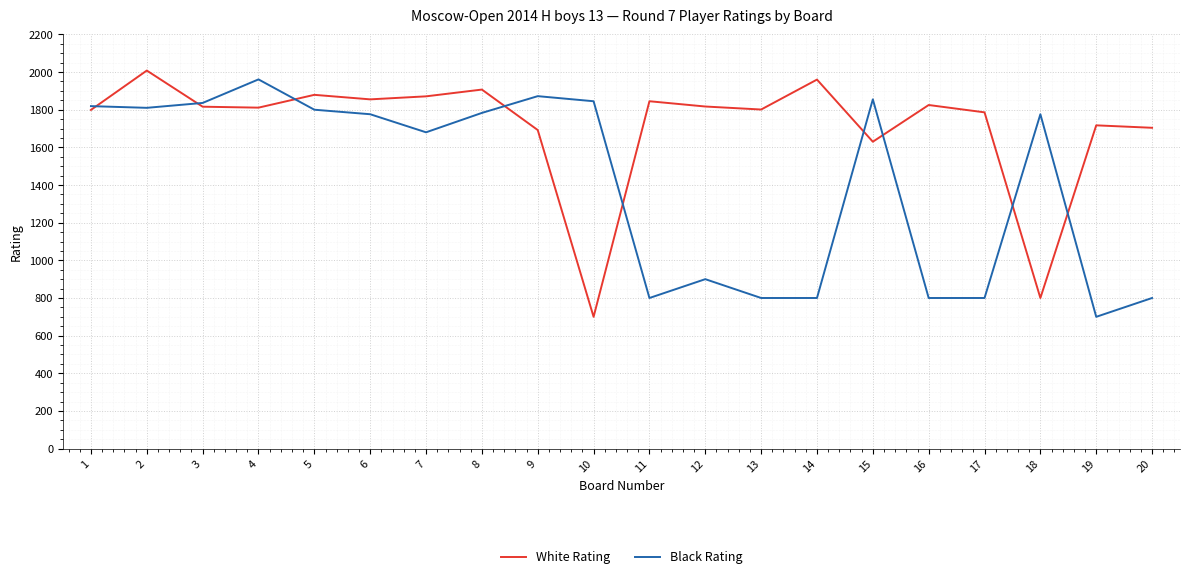

What is the approximate value of Black Rating at 15?

1855